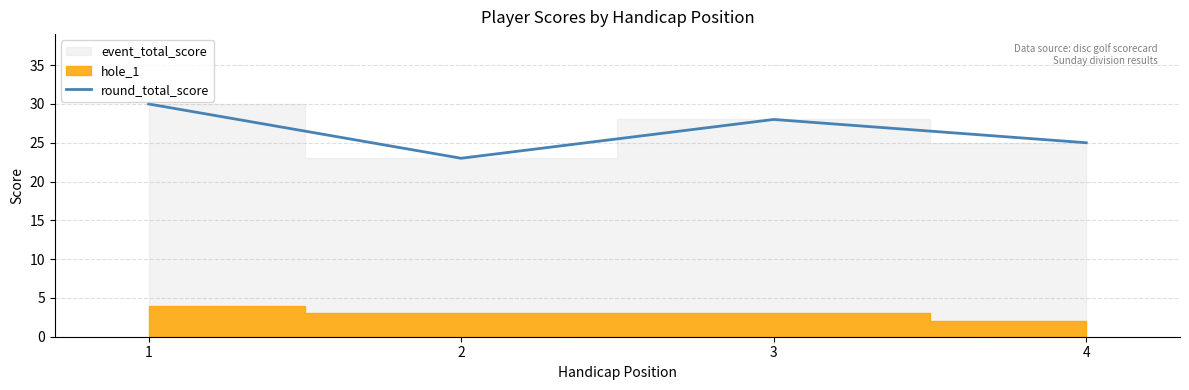

Where is the first local minimum?

2